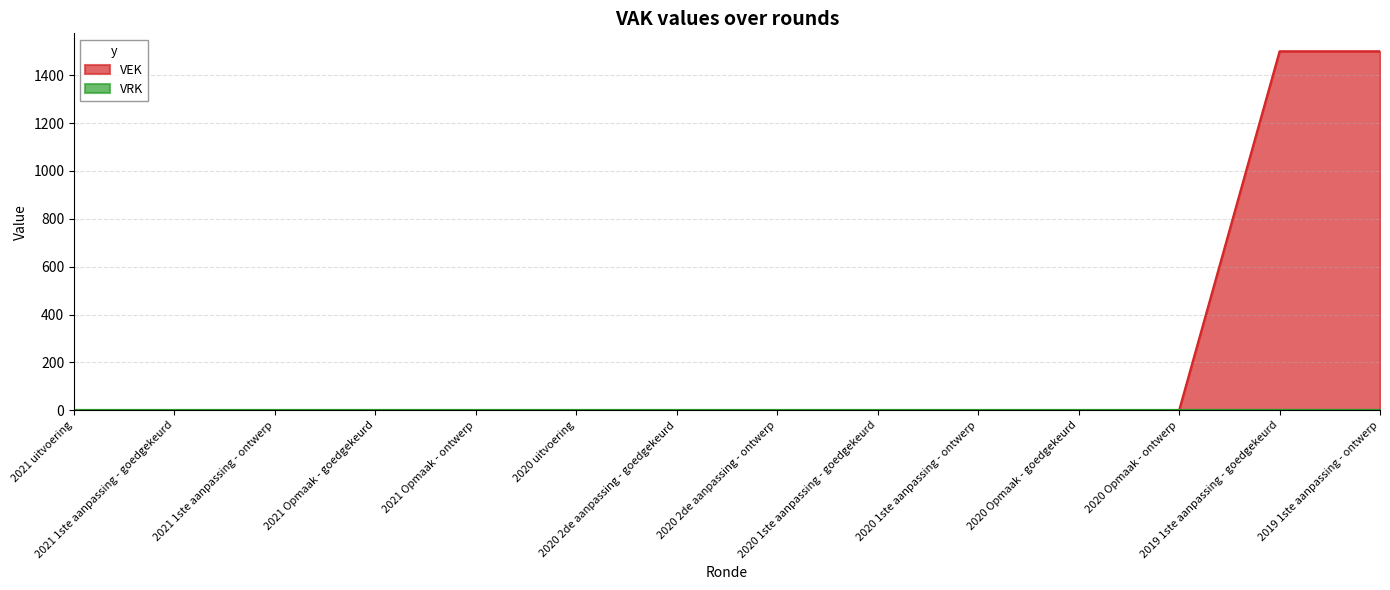

True or false: the data has more than 0 interior local peaks.

False